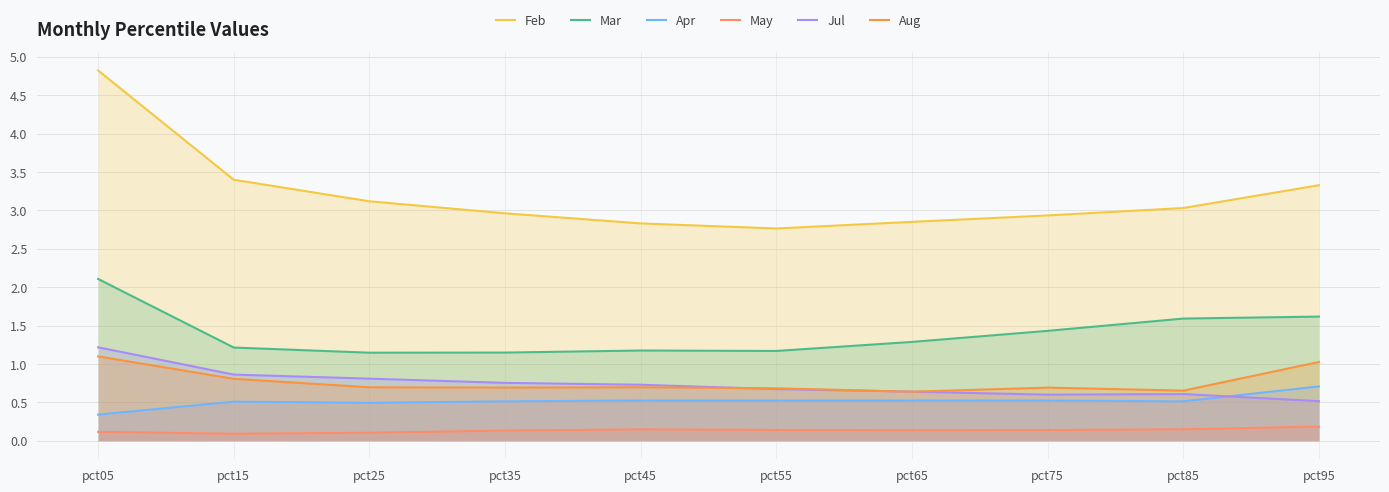

True or false: Feb and Mar intersect in this chart.

False